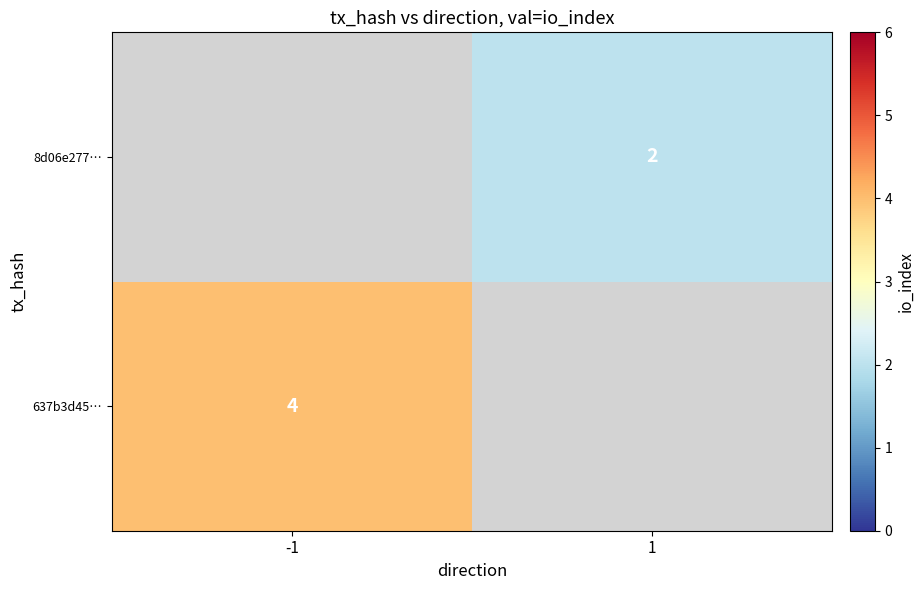

At how many categories does at least one series exceed 3?

1